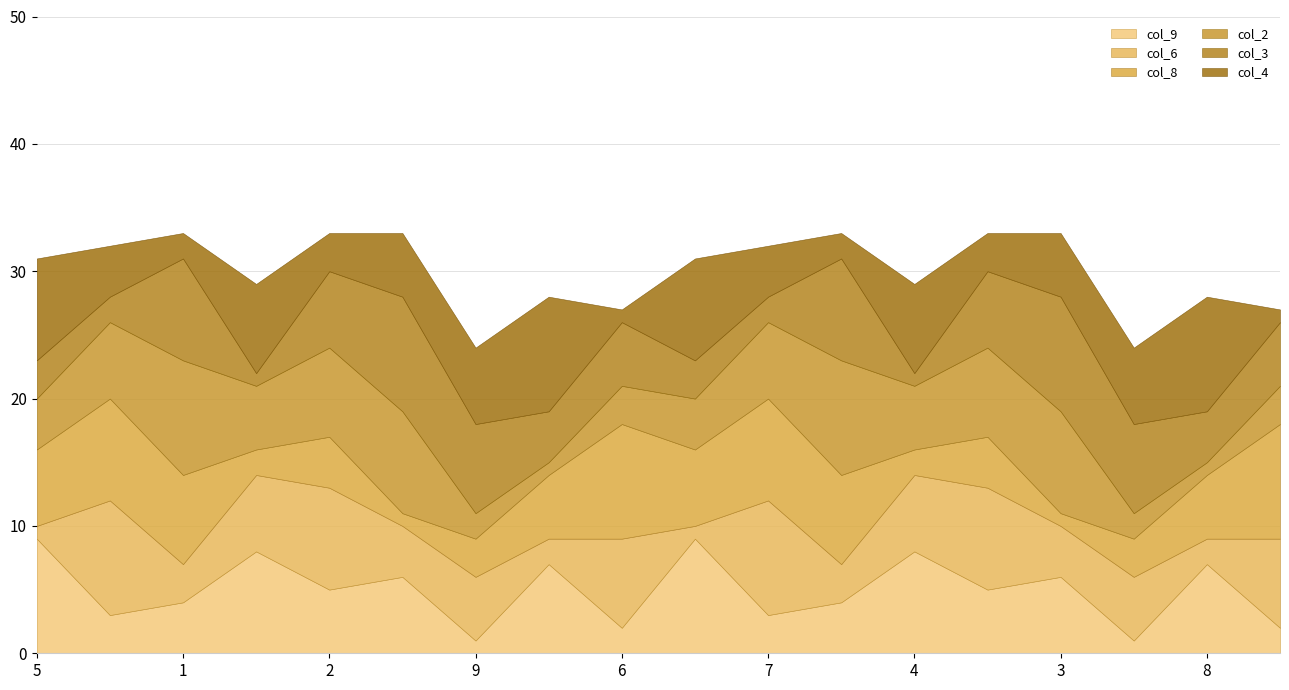

What is the value of the col_4 point at the 4th from the left?

7